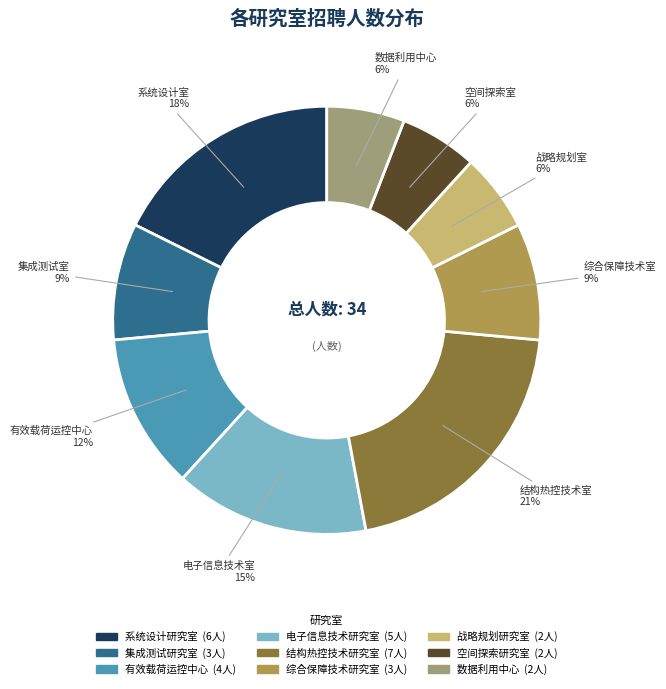

Count the number of slices in the pie.

9